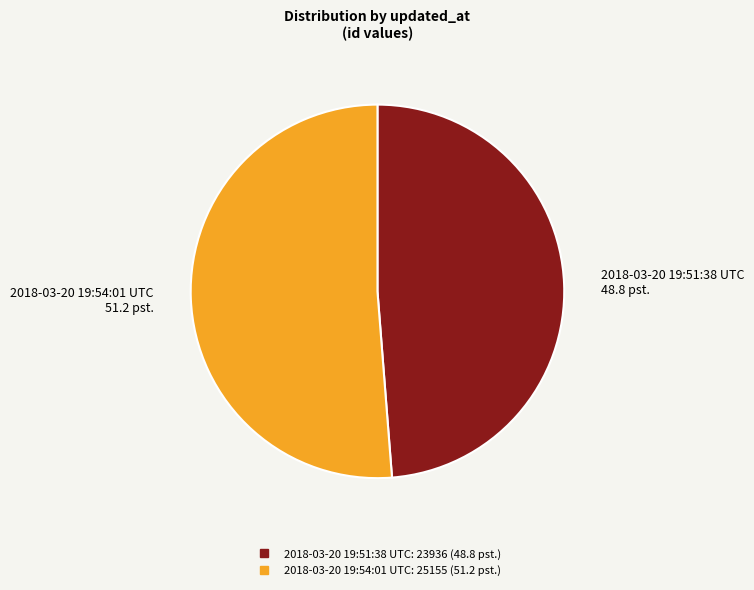

Is there a majority slice in this chart?

Yes